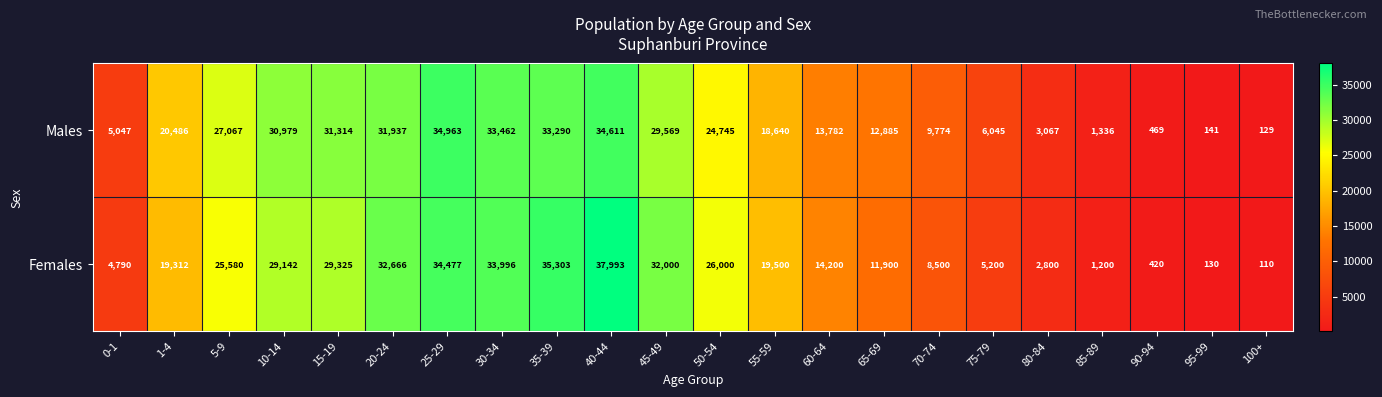

What is the difference between the second highest and second lowest values in the Males series?

34470